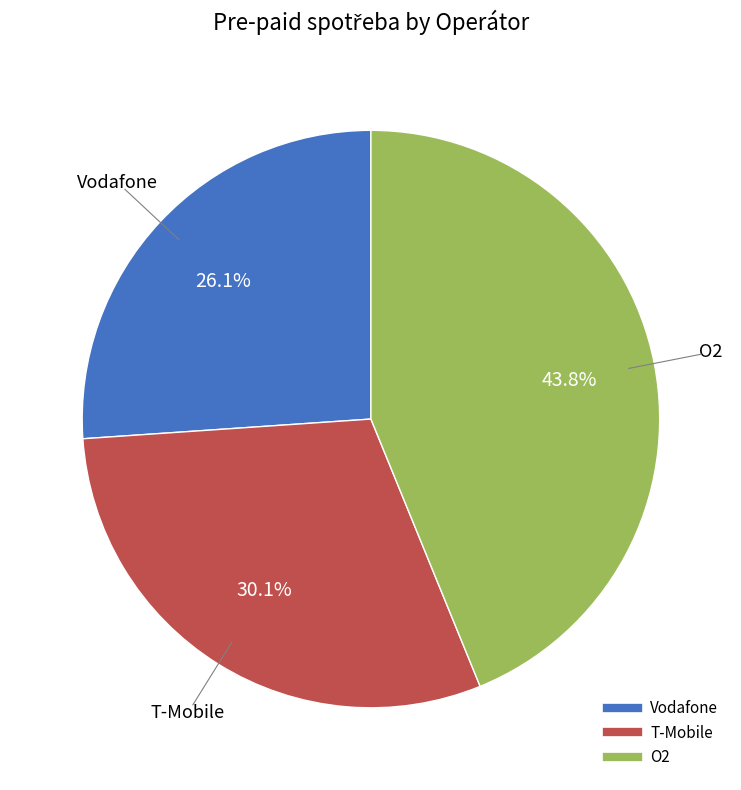

Approximately how many times larger is the value at T-Mobile compared to Vodafone?

1.2